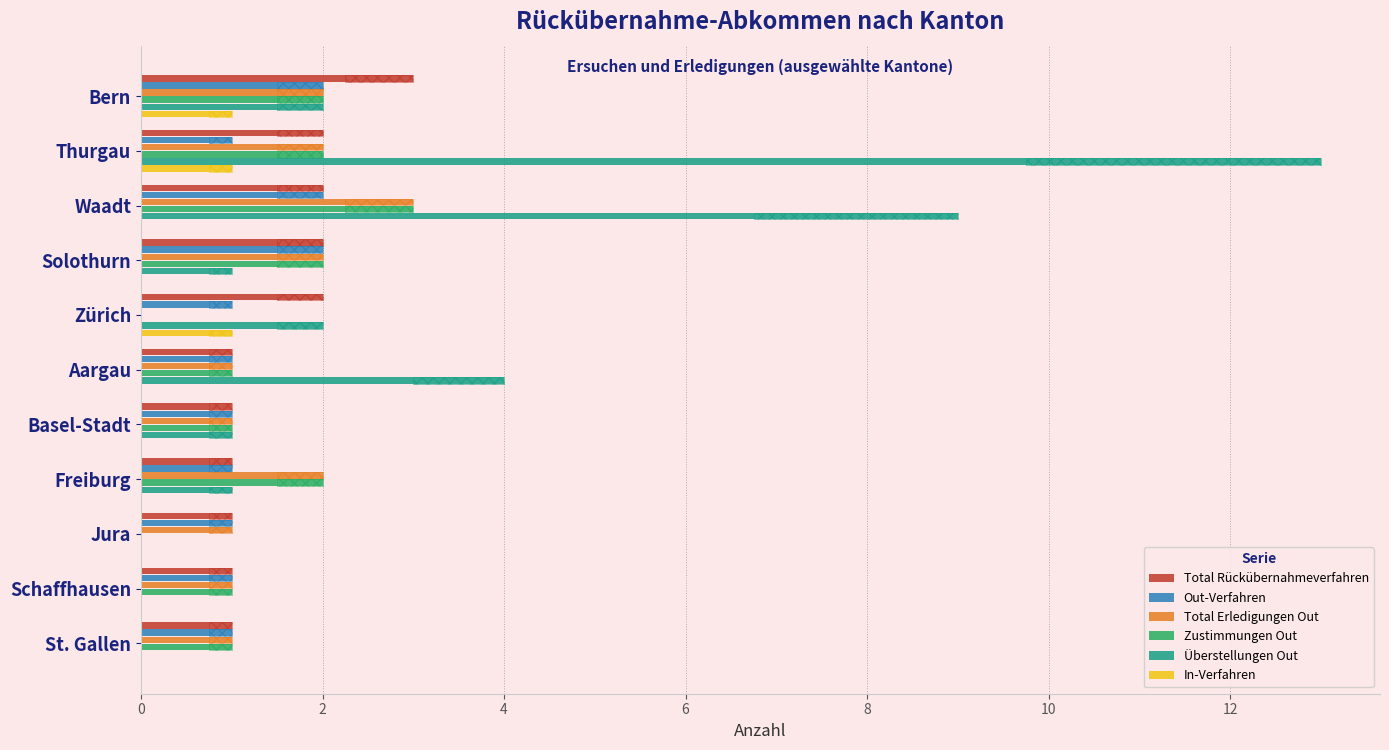

Which series has the widest spread of values?

Überstellungen Out